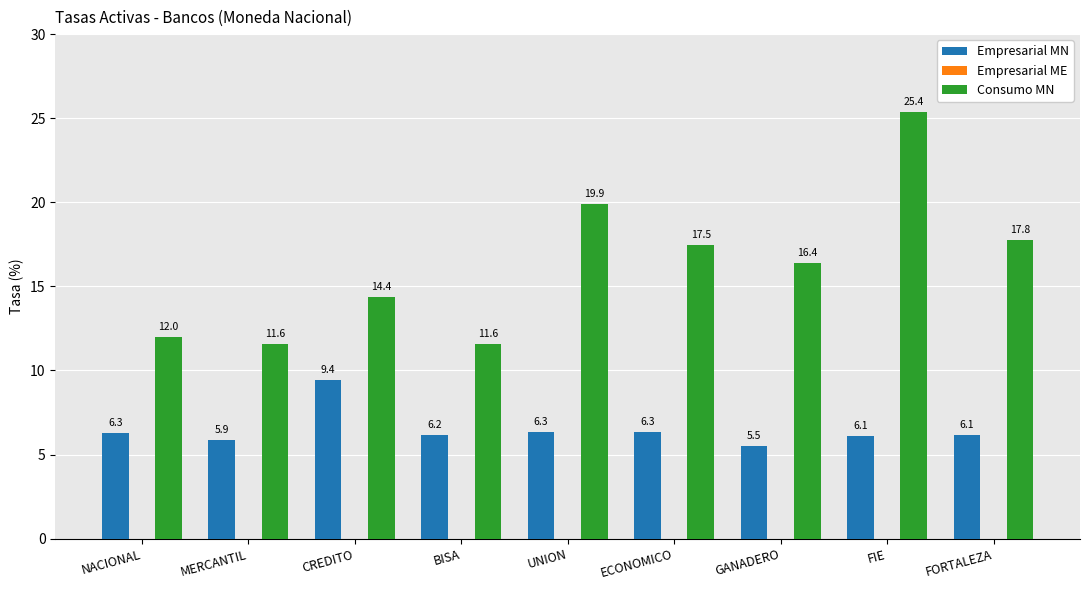

At how many categories does at least one series exceed 23?

1